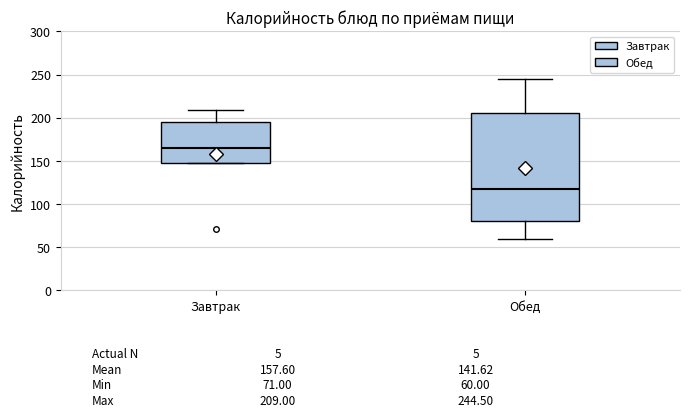

Which box is the tallest, from its lower edge to its upper edge?

Обед